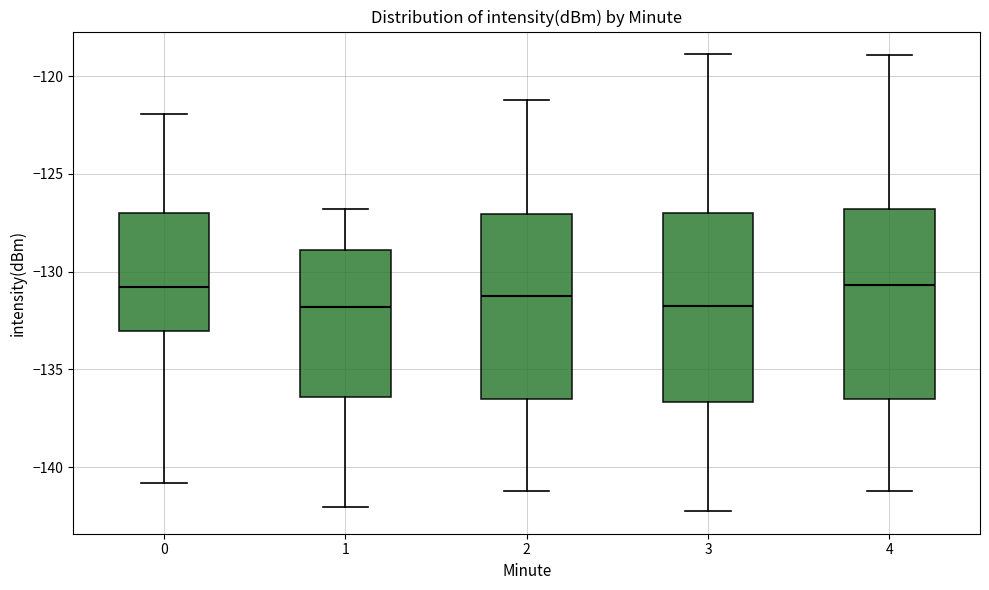

Reading left to right, transcribe this box plot: for each box, give where its median line is, the range the box spans, and where its two whiskers end, as read against the y-axis. The values are not printed on the chart, so give them approximately, as read against the axis.

0: median -131.0, box -133.0 to -127.0, whiskers -141.0 to -122.0
1: median -132.0, box -136.5 to -129.0, whiskers -142.0 to -127.0
2: median -131.0, box -136.5 to -127.0, whiskers -141.0 to -121.0
3: median -131.5, box -136.5 to -127.0, whiskers -142.0 to -119.0
4: median -130.5, box -136.5 to -127.0, whiskers -141.0 to -119.0